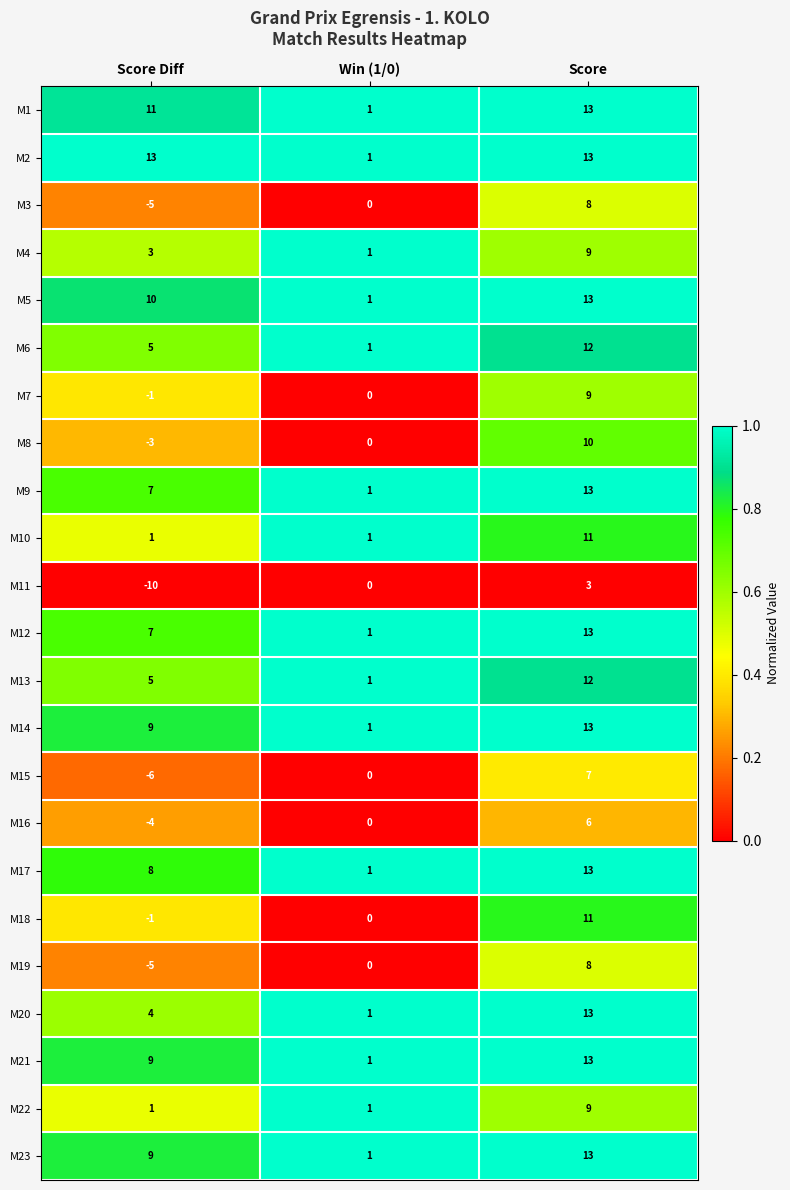

At which label is M21 closest to 7?

Score Diff